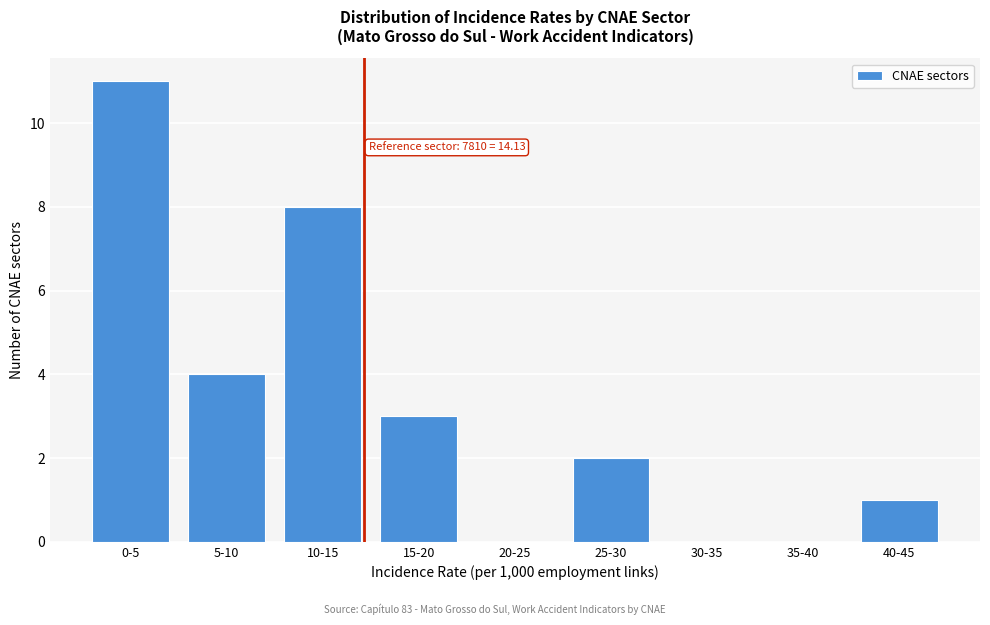

Reading left to right, list all the values displayed in this chart.

0-5=11	5-10=4	10-15=8	15-20=3	20-25=0	25-30=2	30-35=0	35-40=0	40-45=1